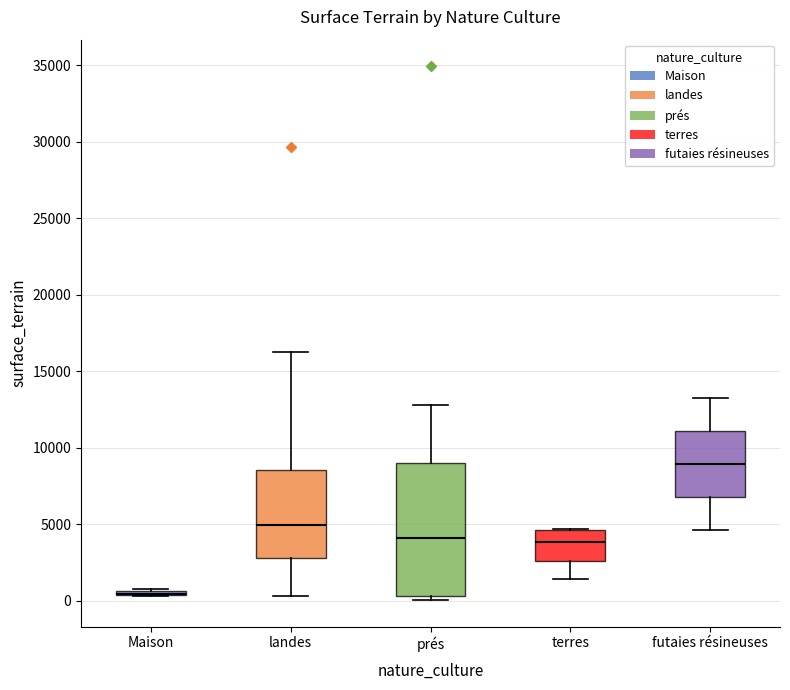

Reading left to right, read every box against the y-axis: the position of its median line, the range the box covers, and the ends of its whiskers. The values are not printed on the chart, so give them approximately, as read against the axis.

Maison: box collapsed to a line at 500, whiskers 500 to 500
landes: median 5000, box 3000 to 8500, whiskers 500 to 16500
prés: median 4000, box 500 to 9000, whiskers 0 to 13000
terres: median 4000, box 2500 to 4500, whiskers 1500 to 4500
futaies résineuses: median 9000, box 6500 to 11000, whiskers 4500 to 13000